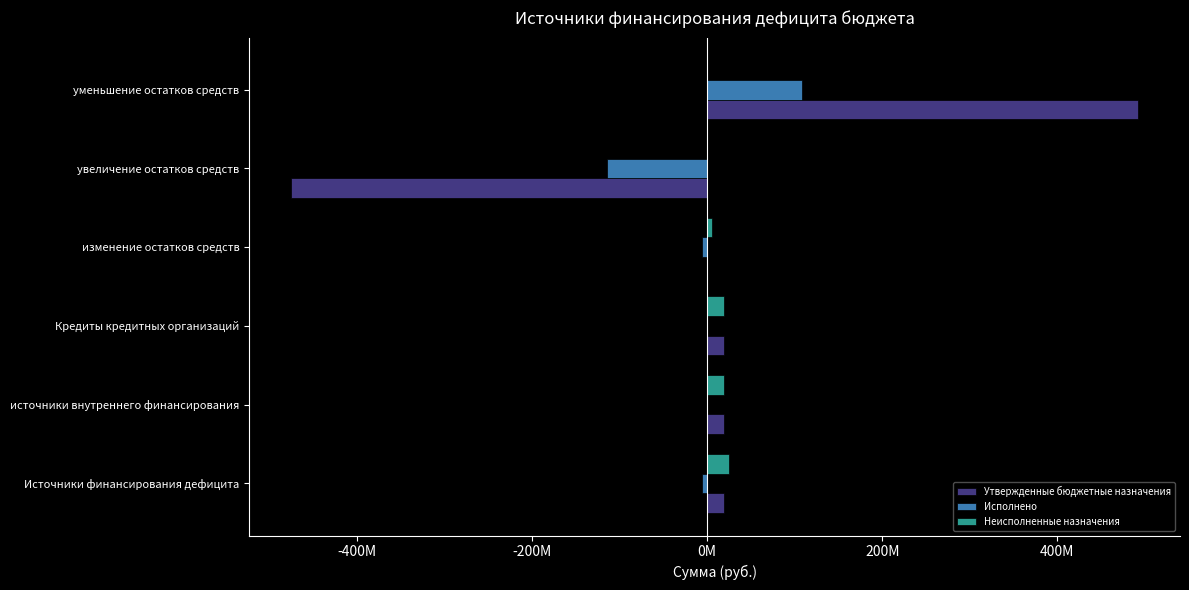

What are all the series names shown in the legend?

Утвержденные бюджетные назначения, Исполнено, Неисполненные назначения